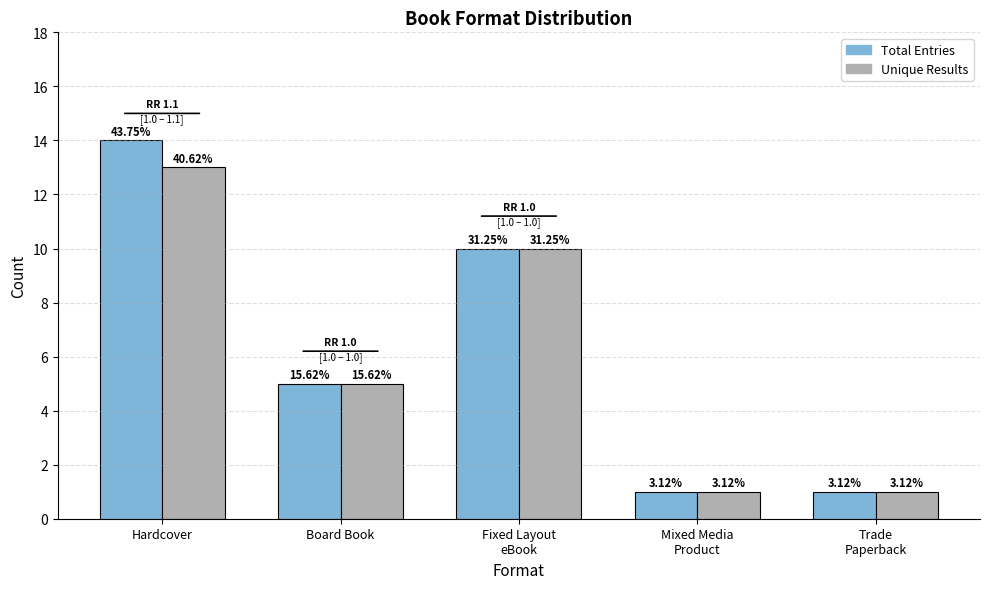

How many bars are there in each group?

2